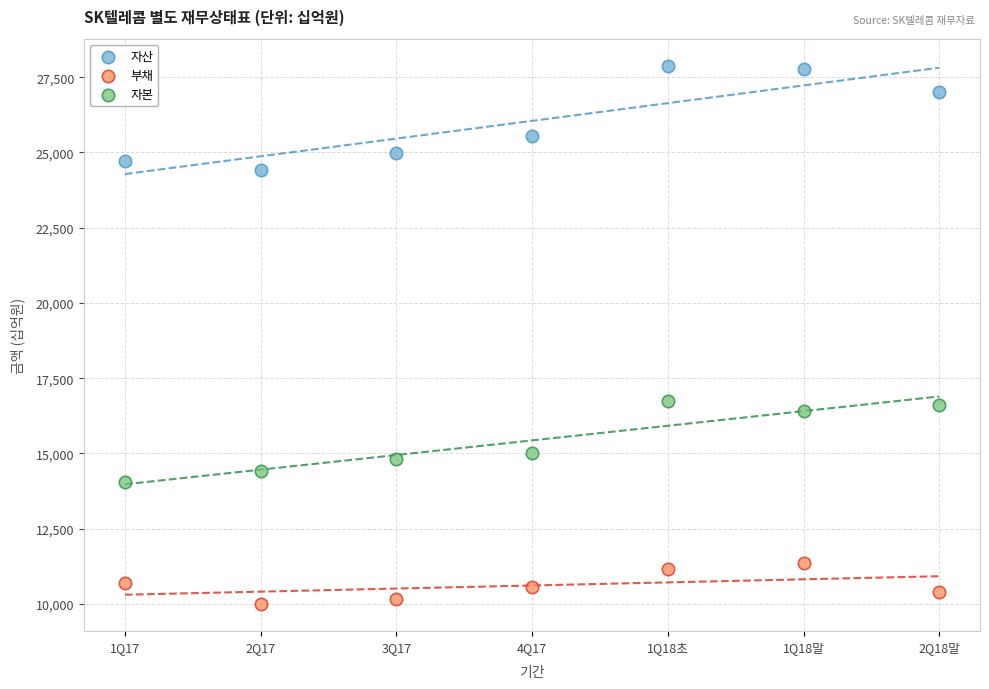

Across all data points, what is the range of Y values (max minus min)?

17891.5